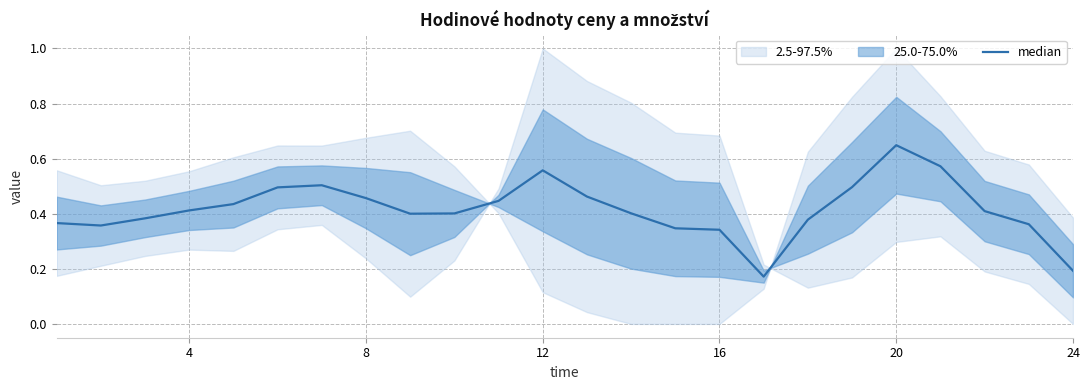

What is the difference between the maximum and minimum values?

0.5